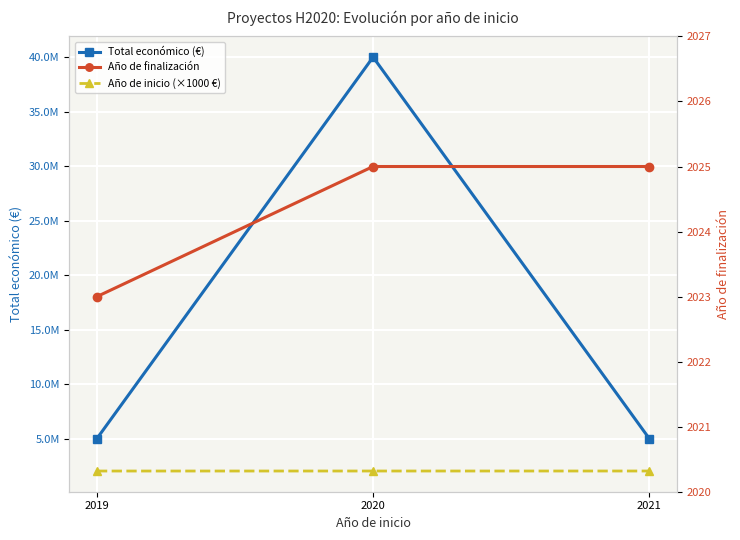

Reading left to right, what are all the values shown in this chart?

Total económico (€): 2019=4999365	2020=40000000	2021=4999563
Año de inicio (×1000 €): 2019=2019000	2020=2020000	2021=2021000
Año de finalización: 2019=2023	2020=2025	2021=2025